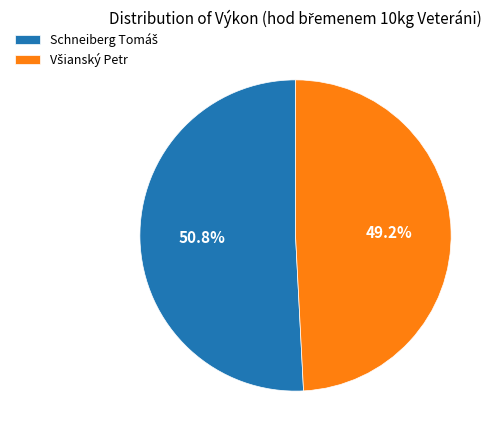

Does any single category account for the majority?

Yes